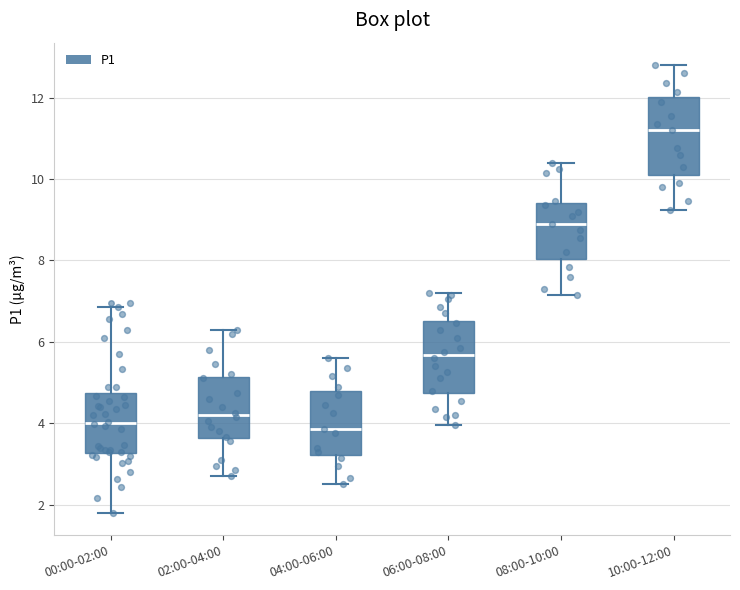

Where does the median line of the box for 08:00-10:00 sit on the y-axis? The values are not printed on the chart, so give them approximately, as read against the axis.

9.0